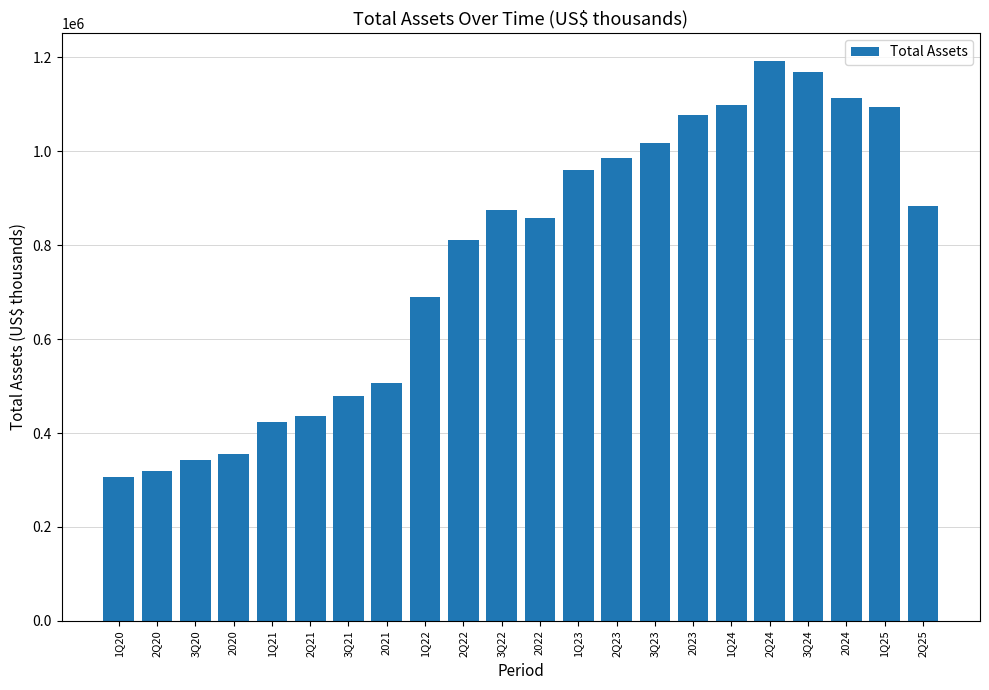

What is the label of the 9th bar from the right?

2Q23